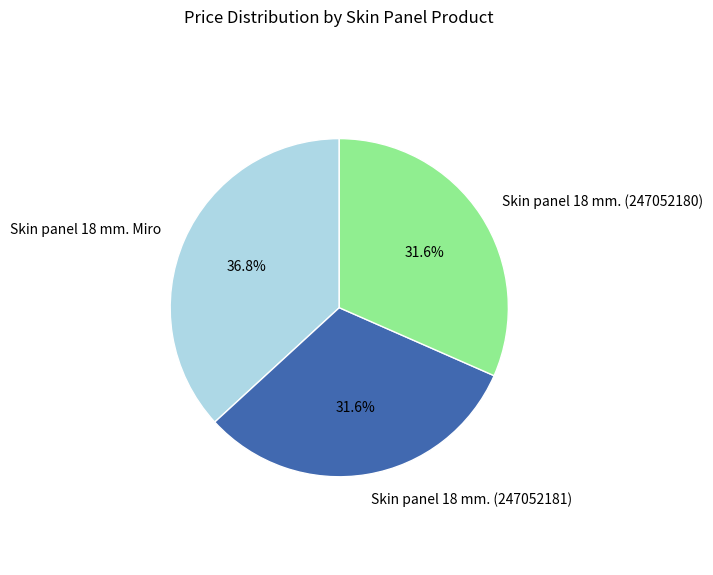

Which slice is the largest?

Skin panel 18 mm. Miro